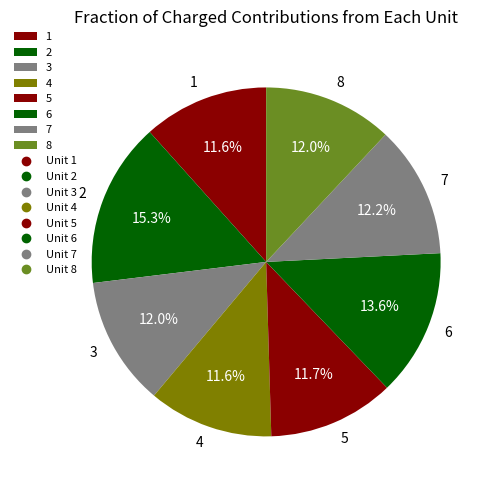

Does 3 represent more than half of the total?

No